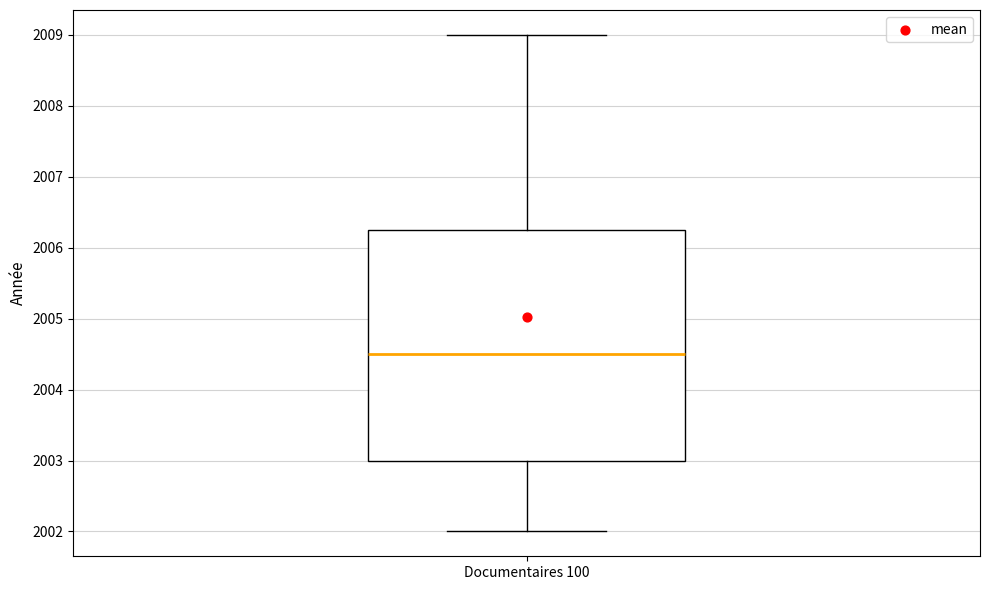

Transcribe this box plot: give where the median line is, the range the box spans, and where the two whiskers end, as read against the y-axis. The values are not printed on the chart, so give them approximately, as read against the axis.

median 2004.5, box 2003.0 to 2006.3, whiskers 2002.0 to 2009.0